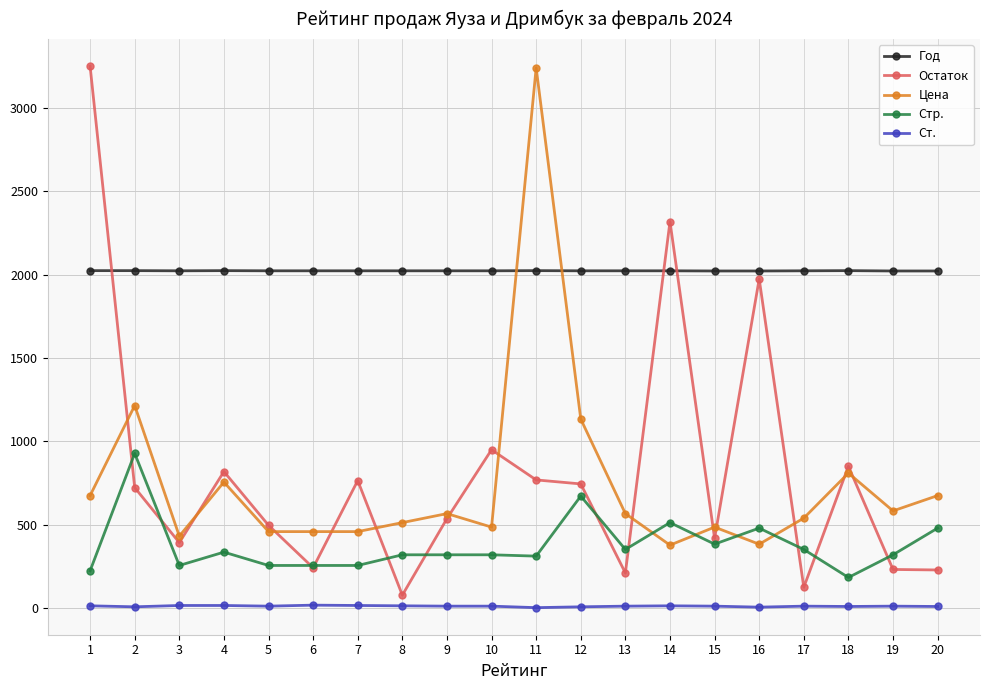

What is the maximum value shown in the chart?

3250.0